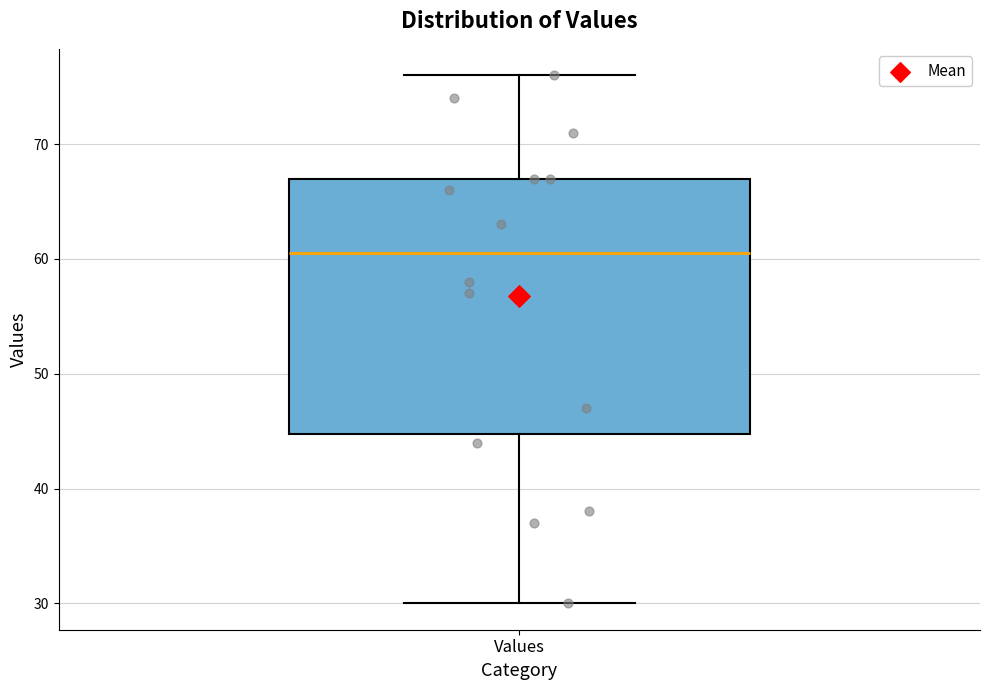

Transcribe this box plot: give where the median line is, the range the box spans, and where the two whiskers end, as read against the y-axis. The values are not printed on the chart, so give them approximately, as read against the axis.

median 61, box 45 to 67, whiskers 30 to 76